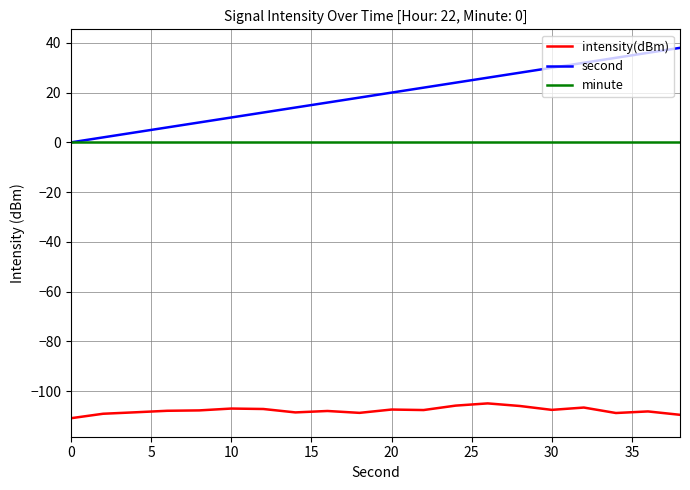

Which series has the widest spread of values?

second